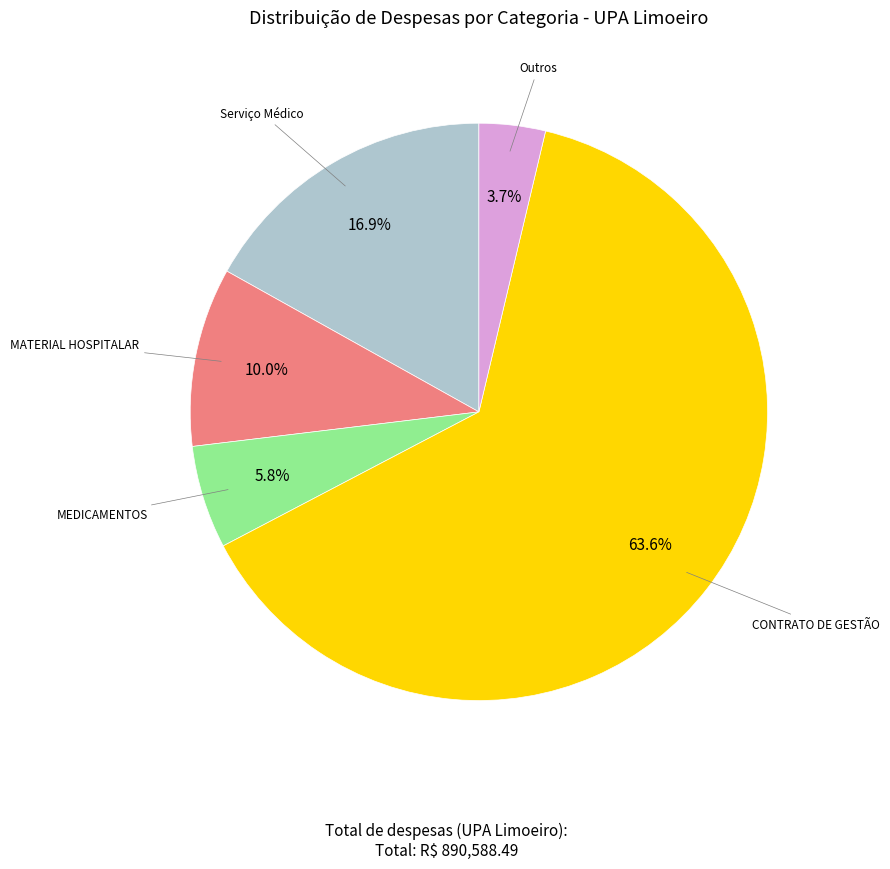

Is there a majority slice in this chart?

Yes